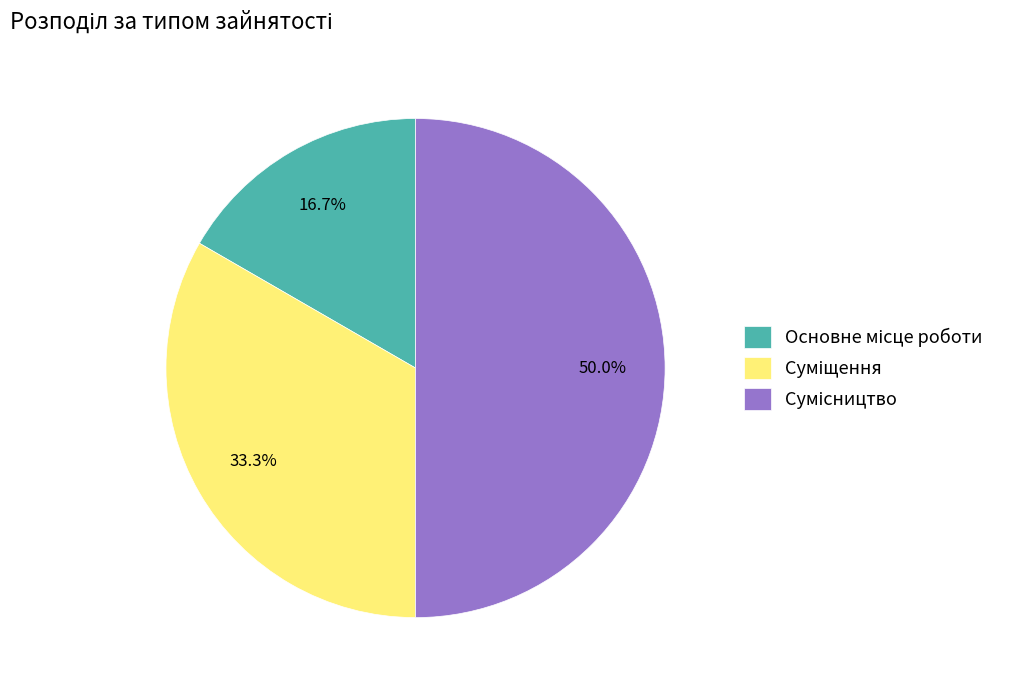

How many segments does this pie chart have?

3